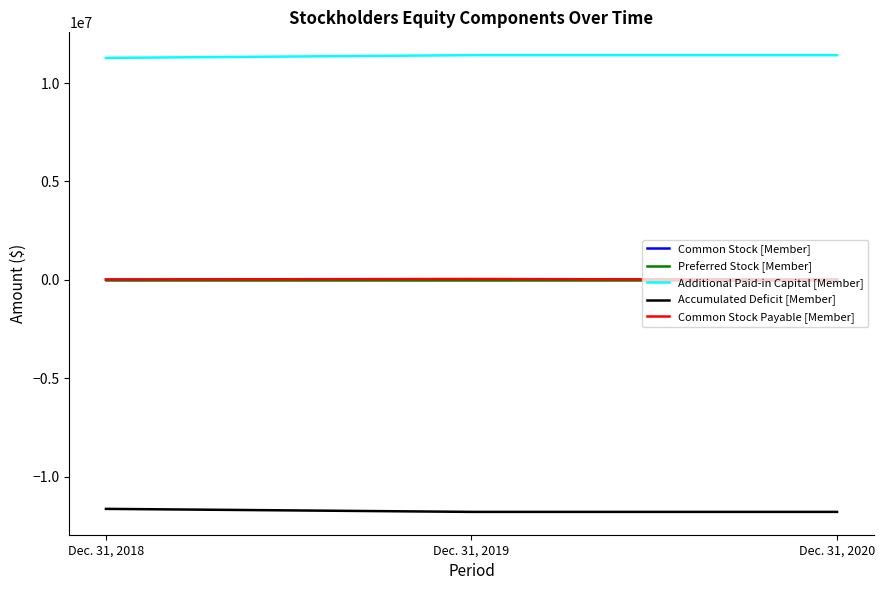

What are all the series names shown in the legend?

Common Stock [Member], Preferred Stock [Member], Additional Paid-in Capital [Member], Accumulated Deficit [Member], Common Stock Payable [Member]